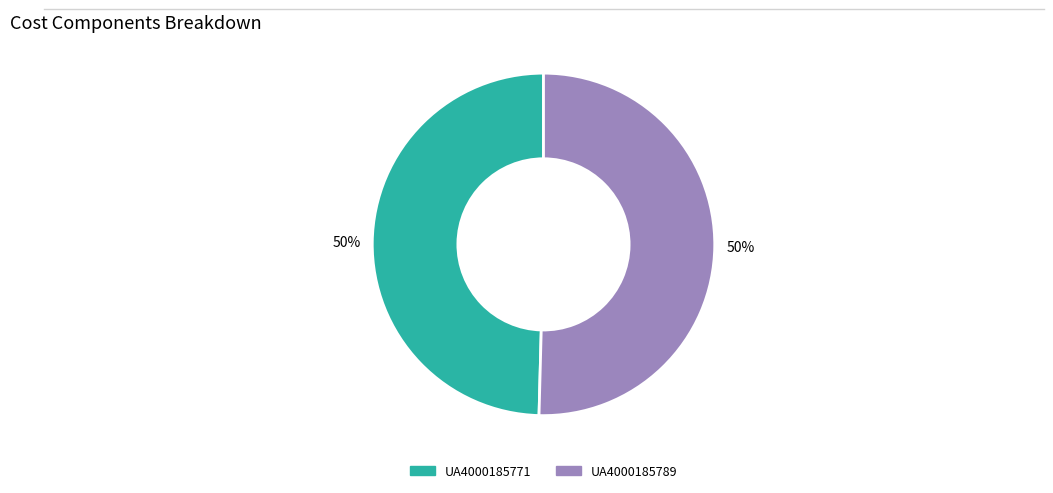

To the nearest percent, what is the combined percentage of UA4000185771 and UA4000185789?

100%